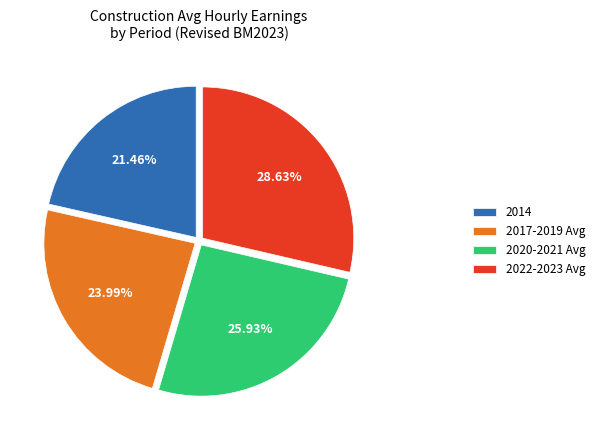

Count the number of slices in the pie.

4